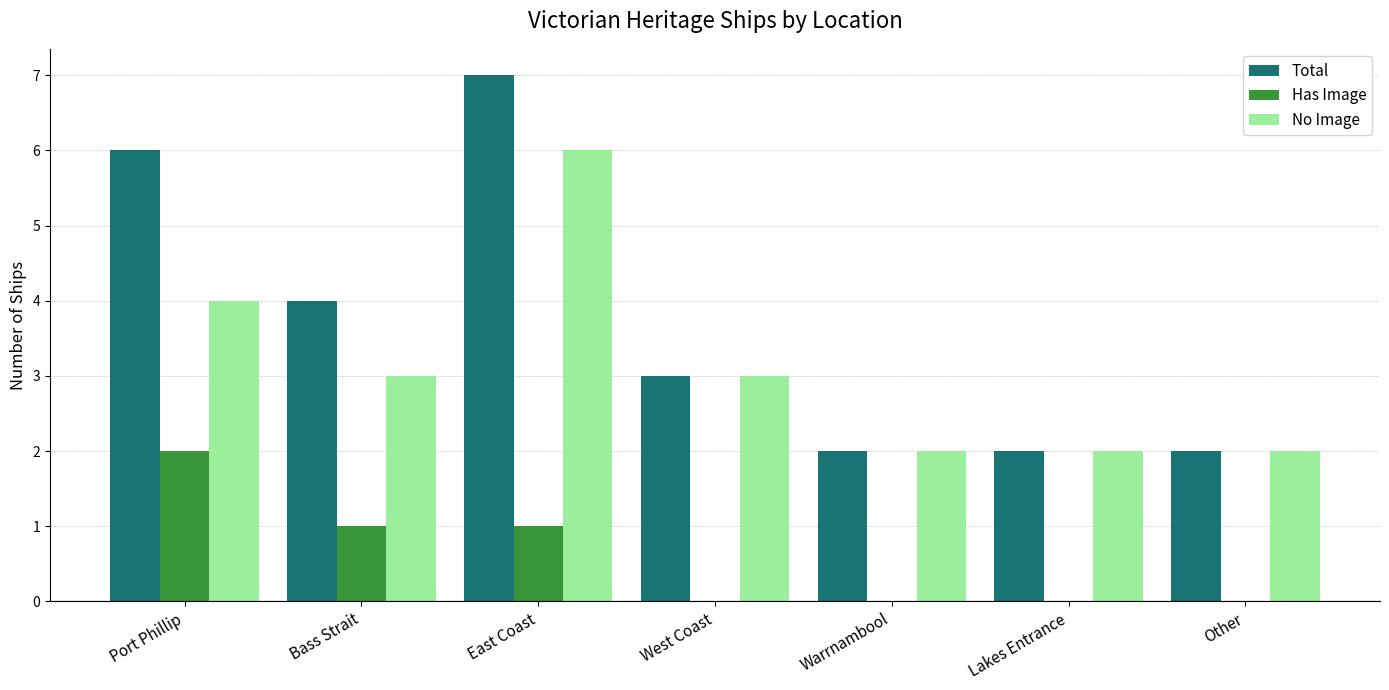

What are all the series names shown in the legend?

Total, Has Image, No Image